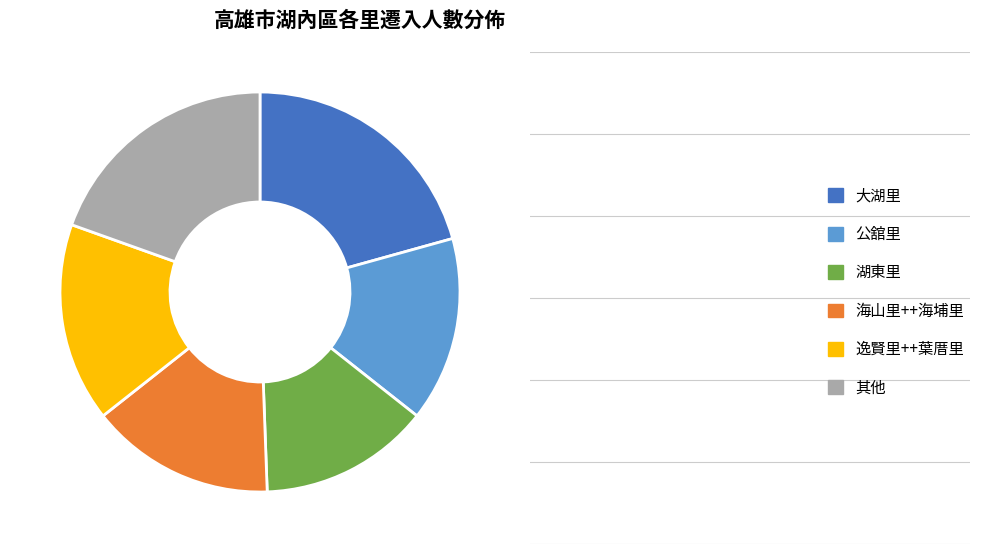

Does 海山里++海埔里 account for over 50% of the chart?

No